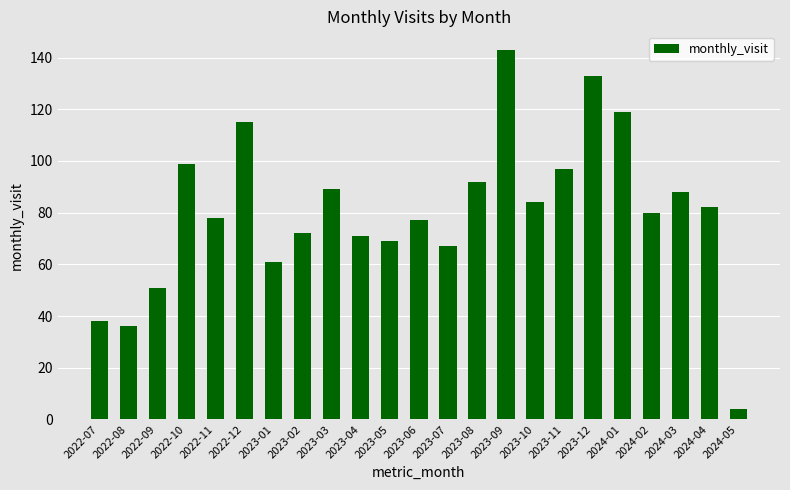

What is the label of the 6th bar from the left?

2022-12